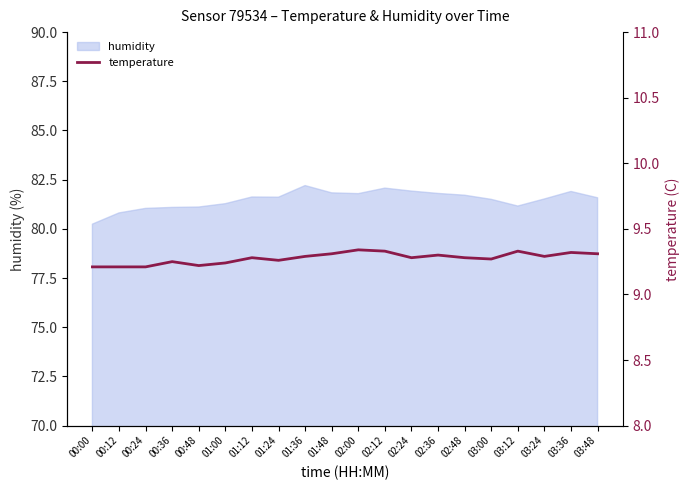

What is the greatest value displayed?

9.3